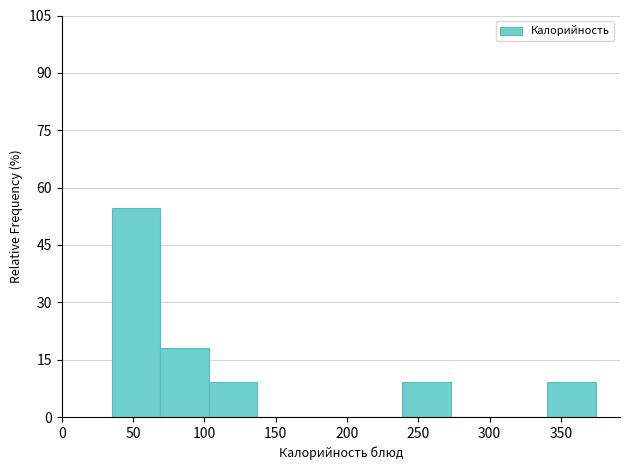

Which range on the x-axis has the tallest bar?

35 to 70